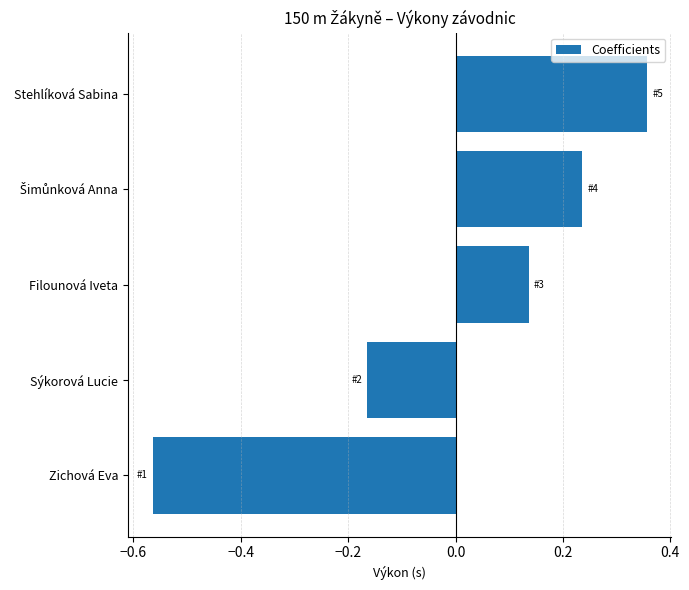

Between Stehlíková Sabina and Sýkorová Lucie, which is larger?

Stehlíková Sabina